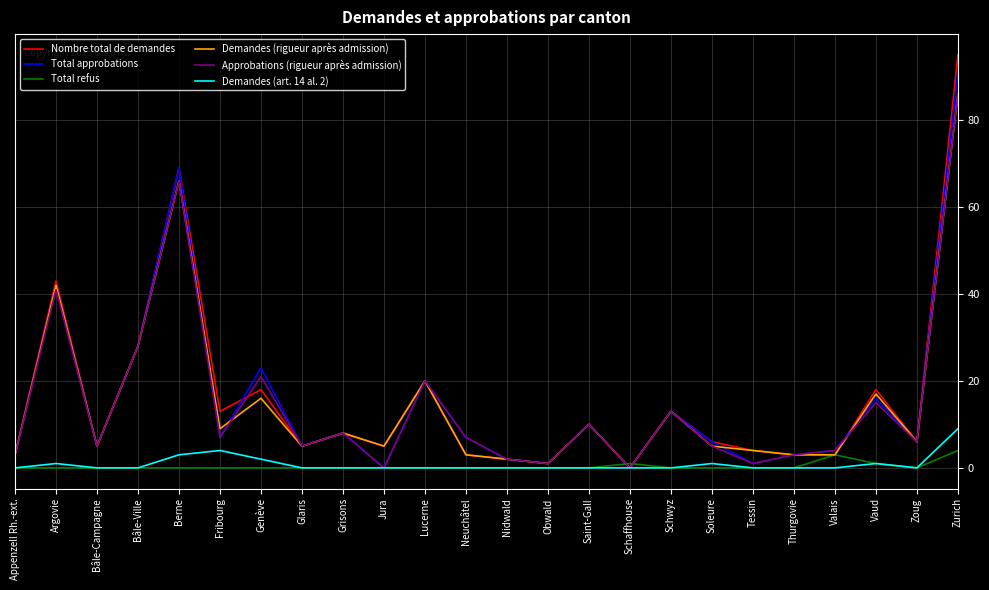

What is the difference between the highest and lowest values at Lucerne?

20